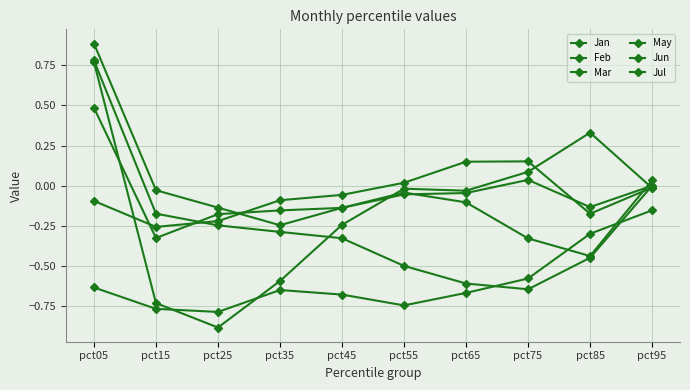

True or false: Jul and Jan cross at least once.

True